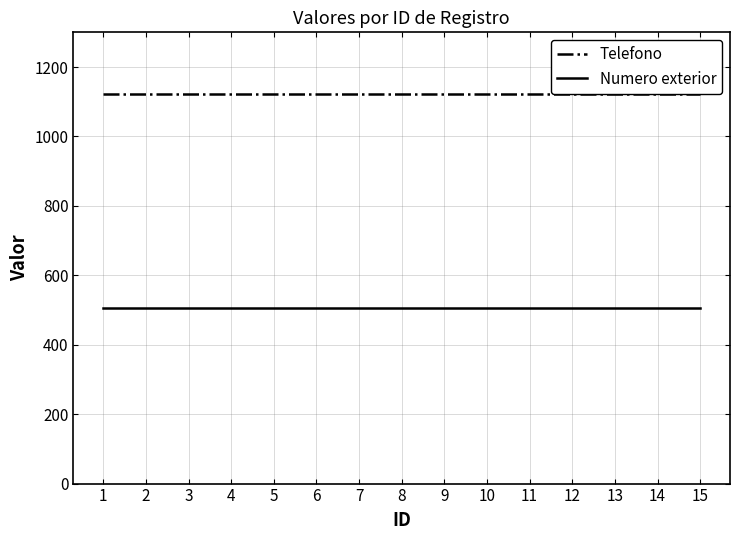

Rank the series at 15 from lowest to highest value.

Numero exterior, Telefono